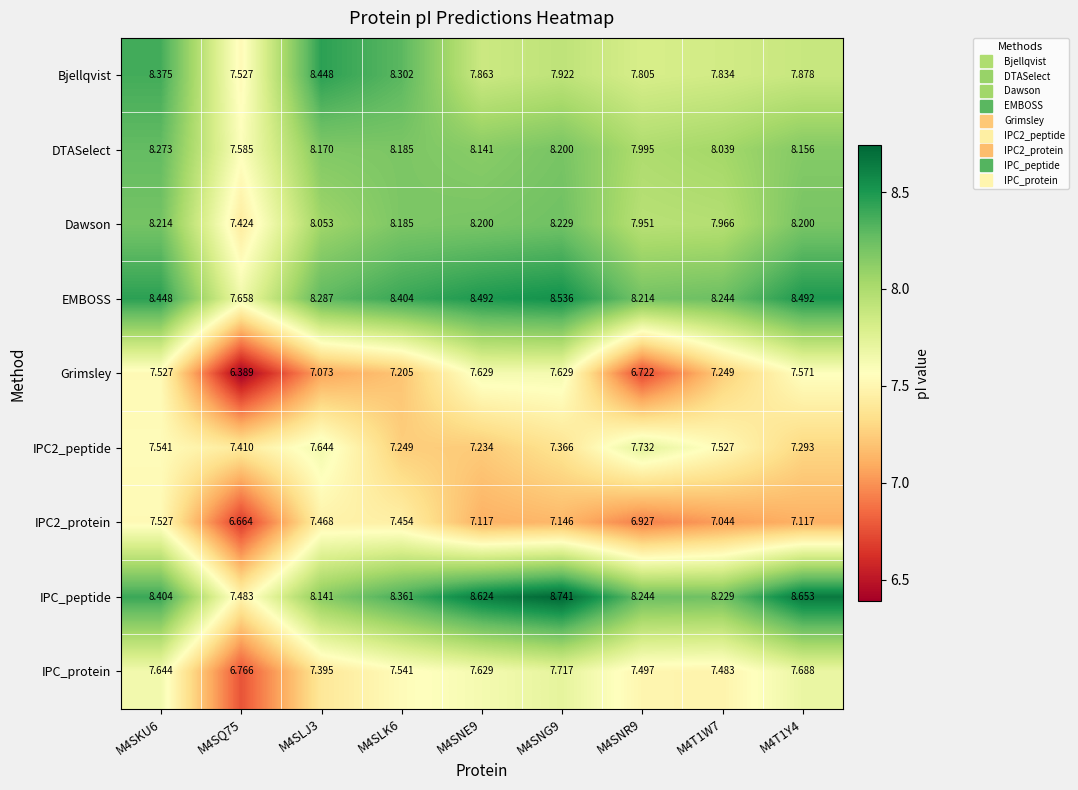

What is the total value across all series at M4SNG9?

71.5